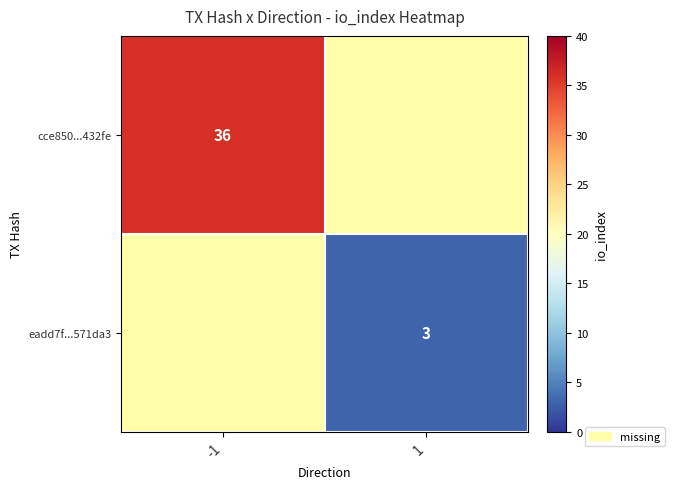

True or false: eadd7f...571da3 has a value of 5 at 1.

False